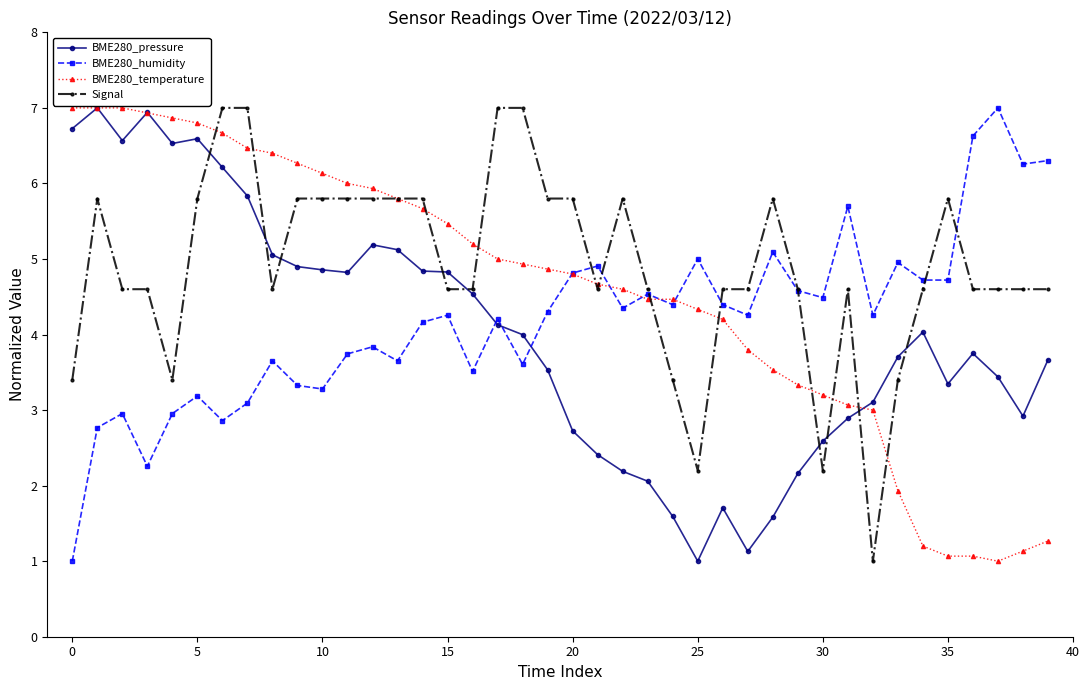

What is the value of the Signal point at the 24th from the left?

4.6